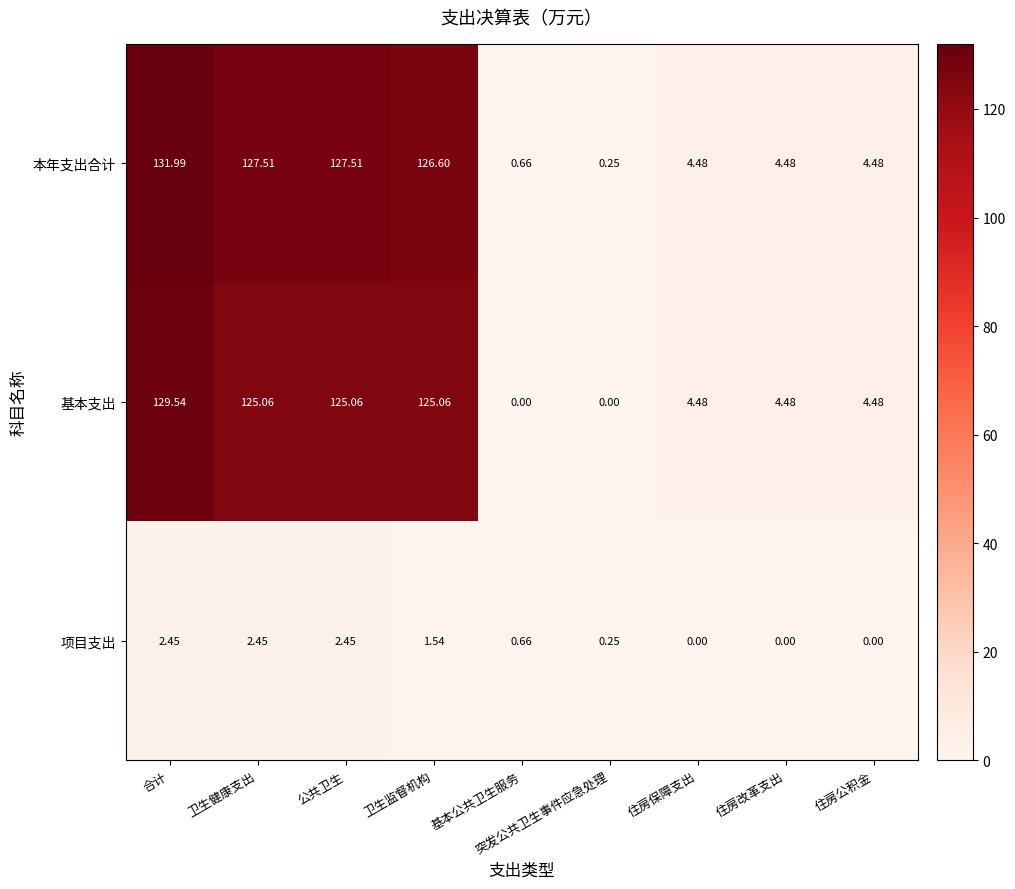

Which series has the largest range (max minus min)?

本年支出合计